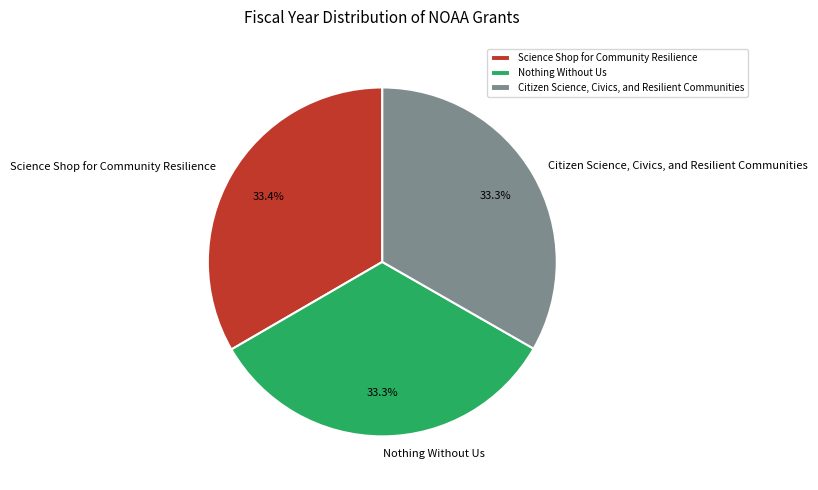

What is the ratio of the value at Citizen Science, Civics, and Resilient Communities to the value at Science Shop for Community Resilience?

1.0